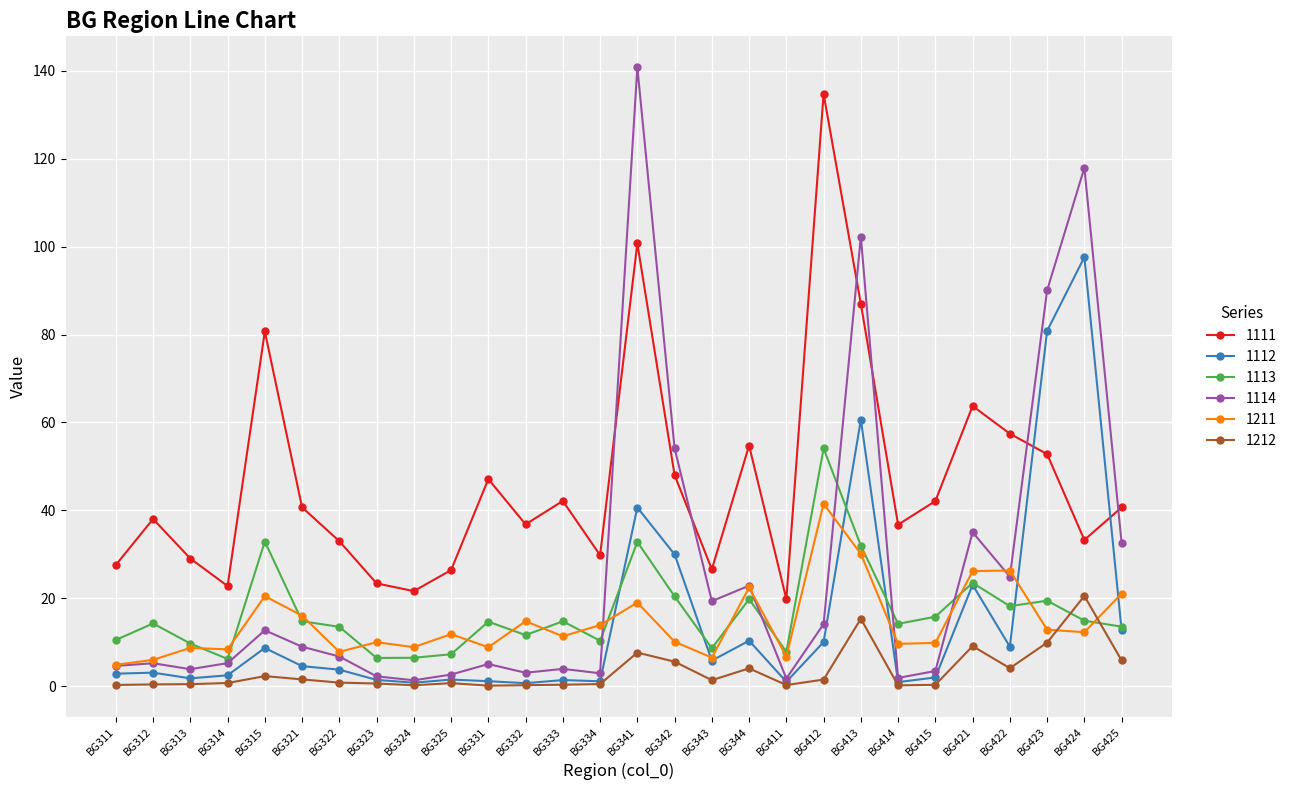

Rank the series by their maximum value, from highest to lowest.

1114, 1111, 1112, 1113, 1211, 1212